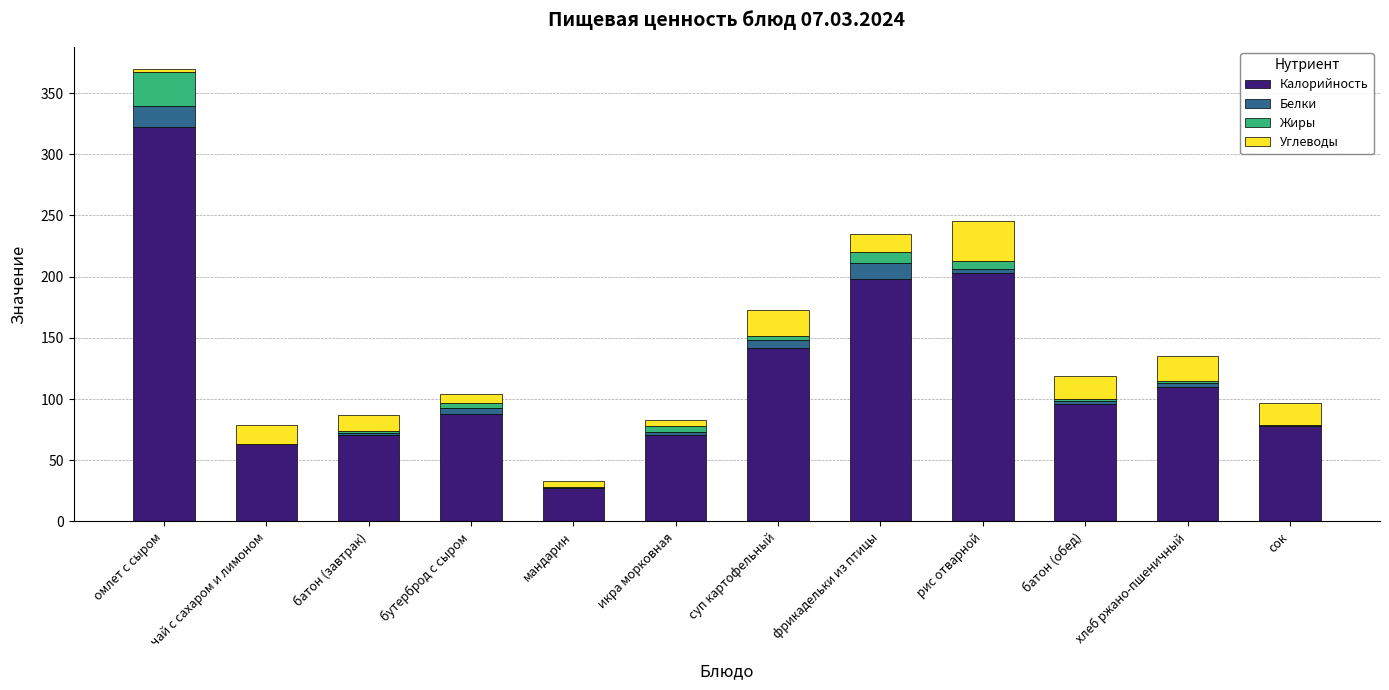

At which category is the sum across all series the highest?

омлет с сыром